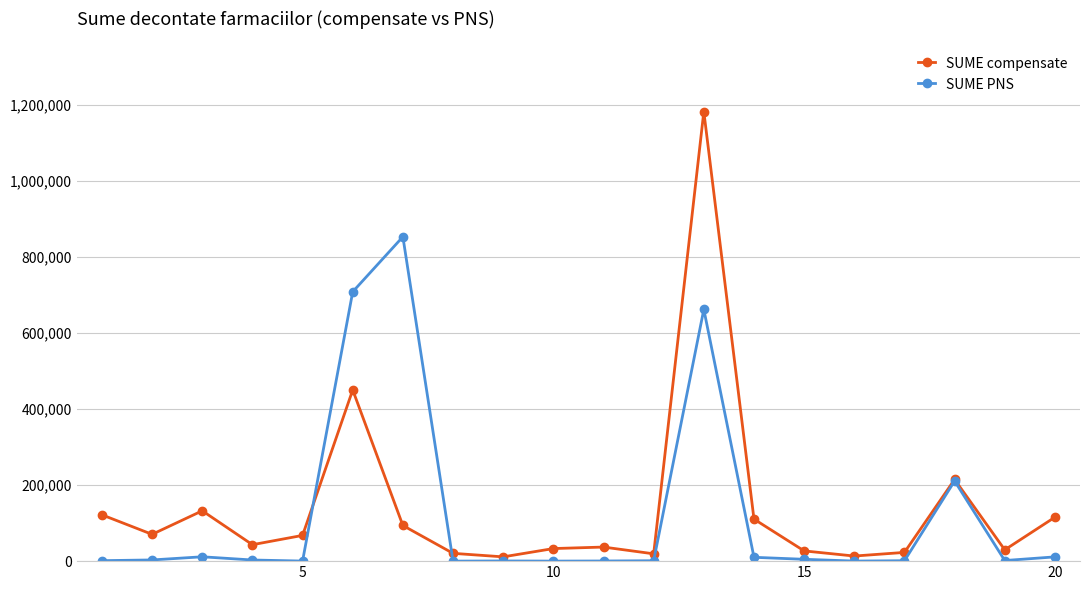

Which series has the largest range (max minus min)?

SUME compensate